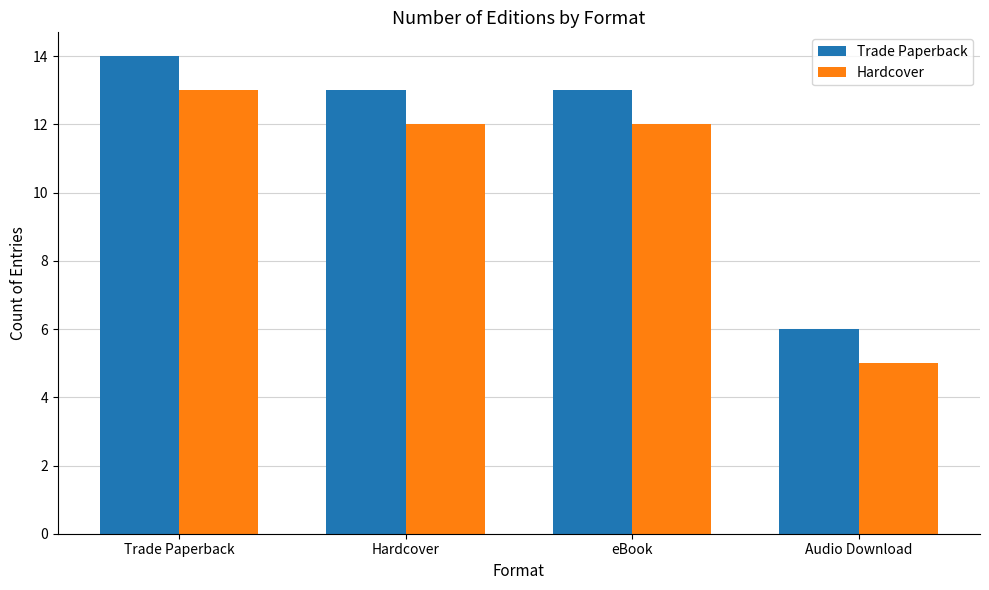

True or false: Hardcover has a value of 13 at Trade Paperback.

True